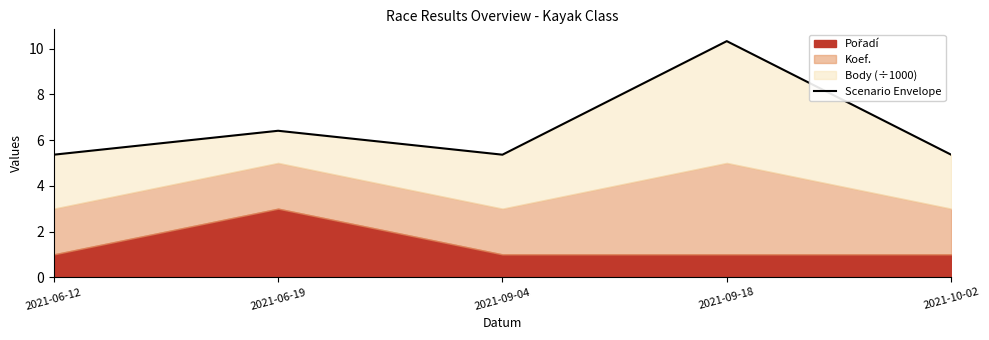

At which category does the data reach its first local peak?

2021-06-19